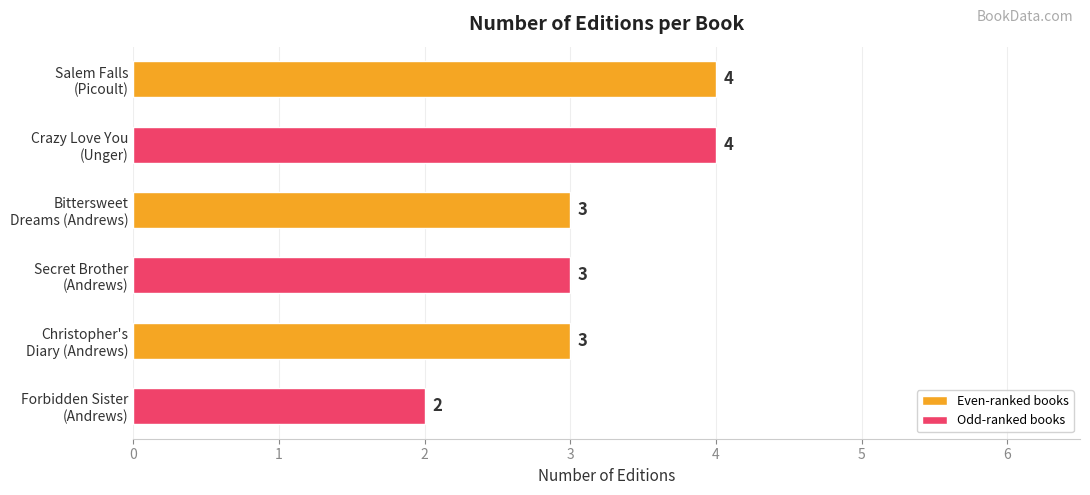

What is the difference between the maximum and minimum values?

2